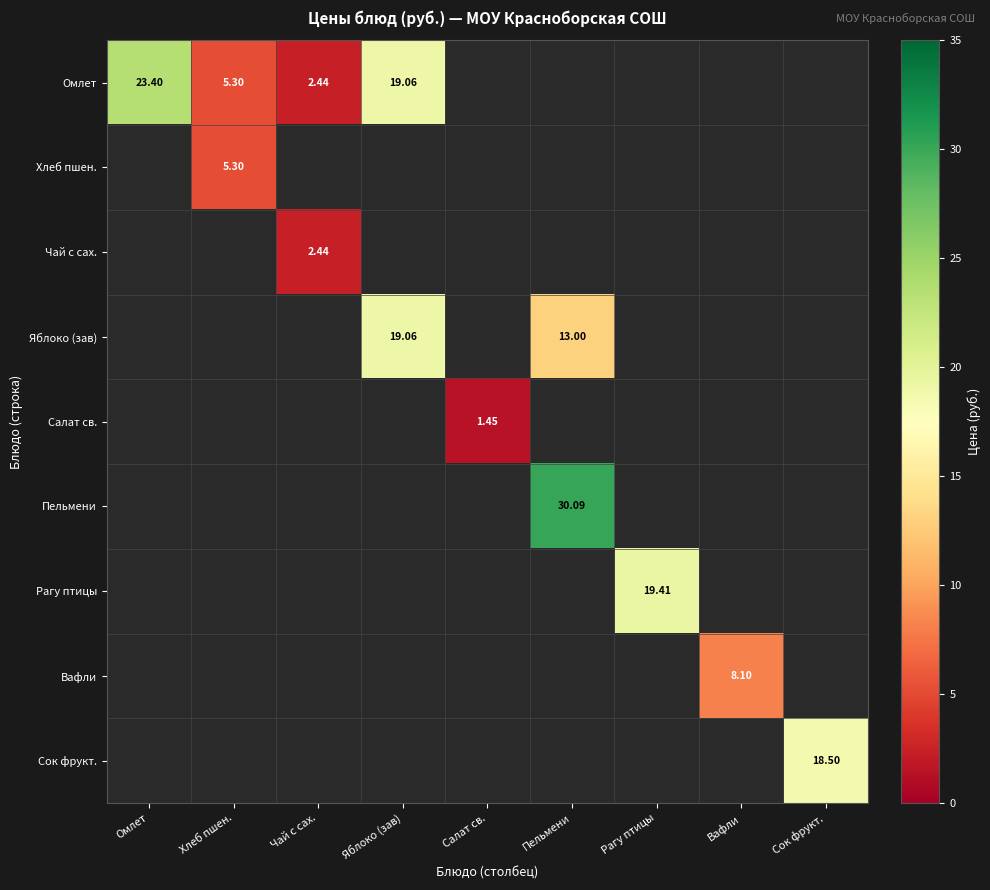

What is the smallest value displayed?

1.4